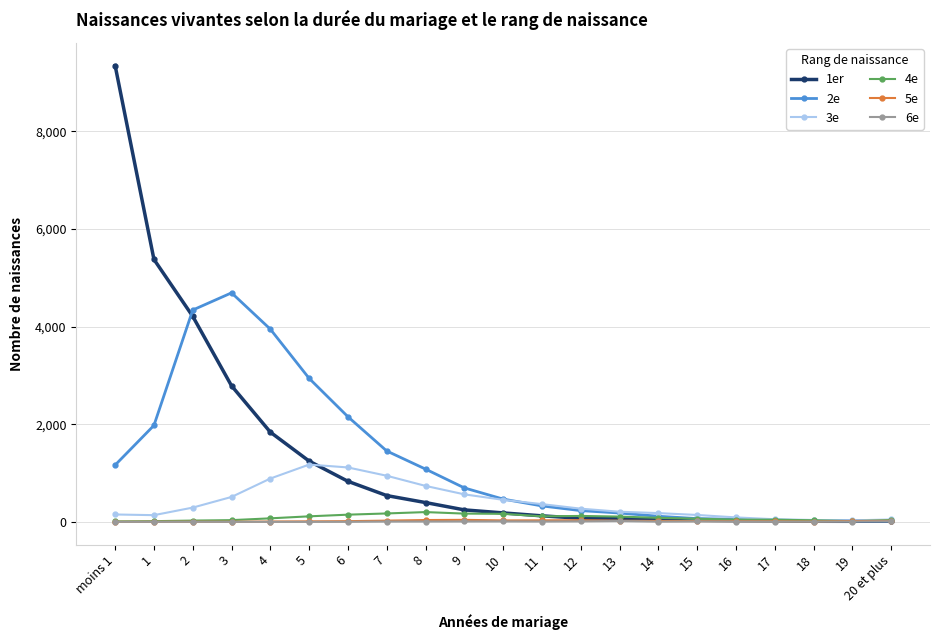

Which series has the largest range (max minus min)?

1er